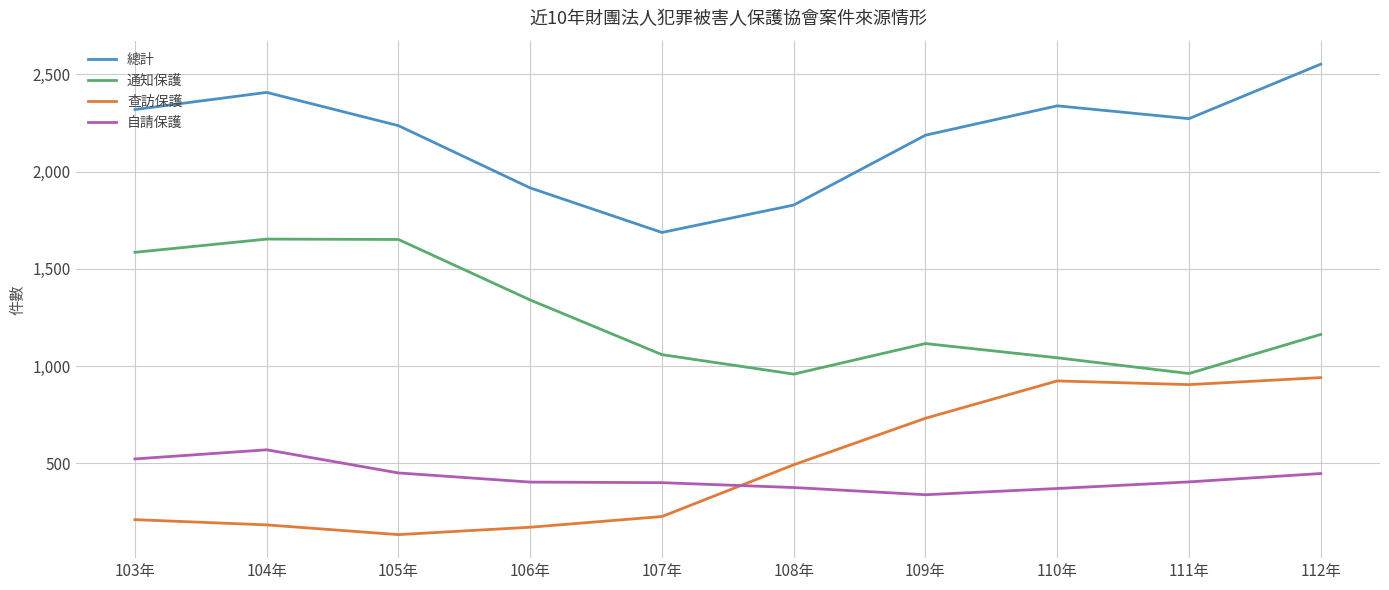

Which series has the largest range (max minus min)?

總計